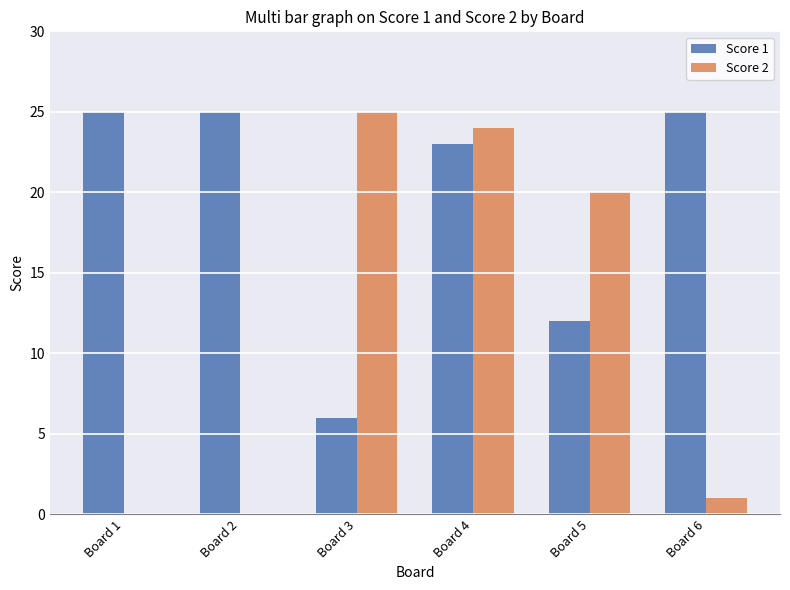

Read the Score 2 value at Board 3.

25